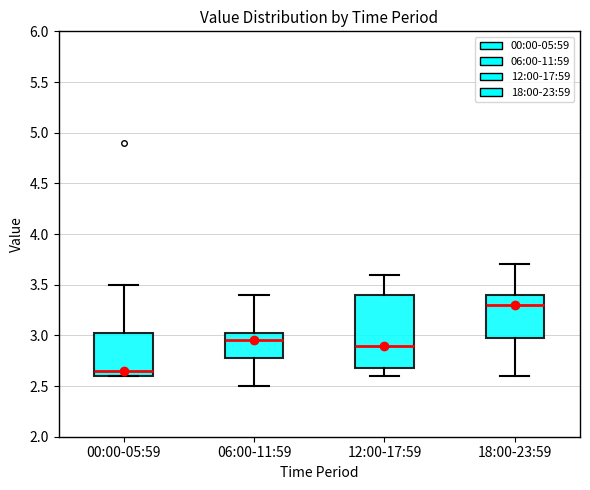

Reading left to right, transcribe this box plot: for each box, give where its median line is, the range the box spans, and where its two whiskers end, as read against the y-axis. The values are not printed on the chart, so give them approximately, as read against the axis.

00:00-05:59: median 2.65, box 2.60 to 3.05, whiskers 2.60 to 3.50
06:00-11:59: median 2.95, box 2.80 to 3.05, whiskers 2.50 to 3.40
12:00-17:59: median 2.90, box 2.70 to 3.40, whiskers 2.60 to 3.60
18:00-23:59: median 3.30, box 3.00 to 3.40, whiskers 2.60 to 3.70